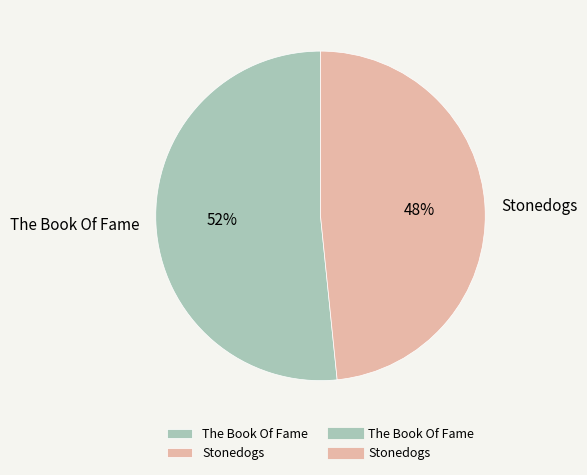

Rank the categories by value from highest to lowest.

The Book Of Fame, Stonedogs